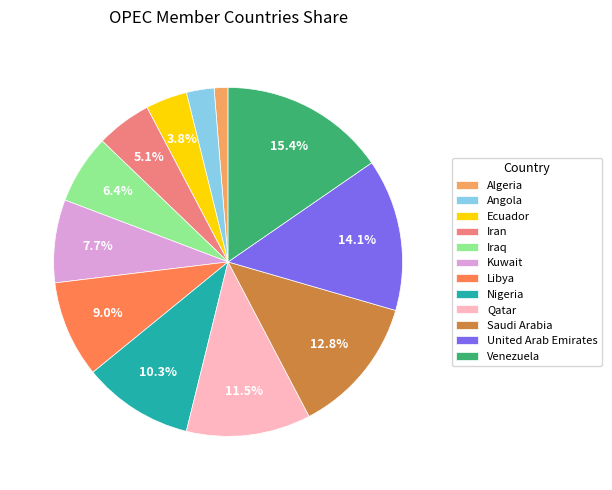

What is the largest slice in the pie chart?

Venezuela